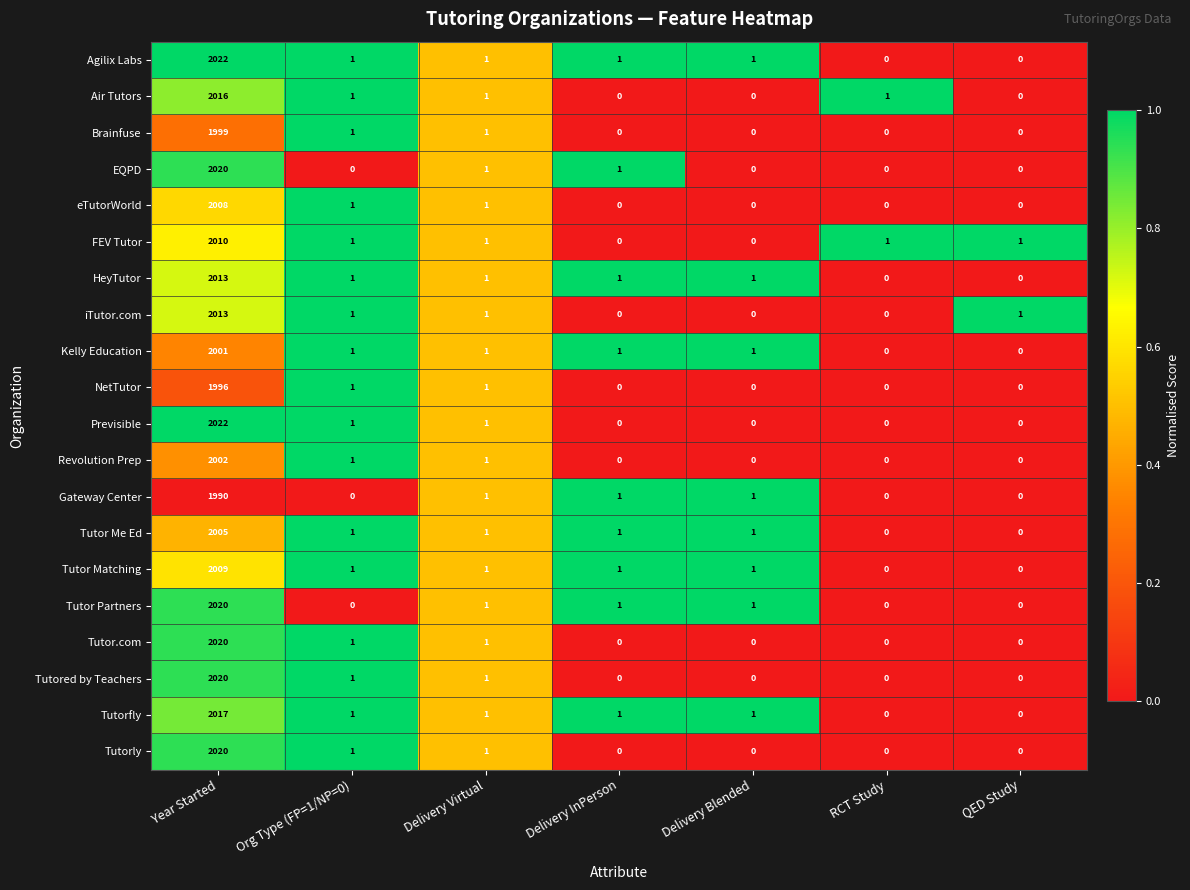

The value of Previsible at Delivery Blended is -977. True or false?

False